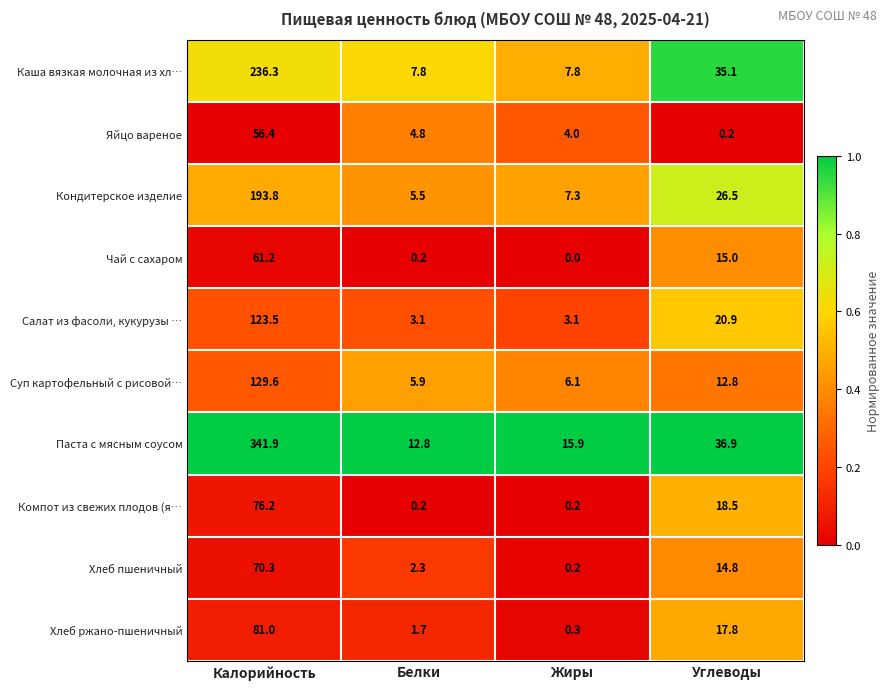

What is the total value across all series at Углеводы?

198.5